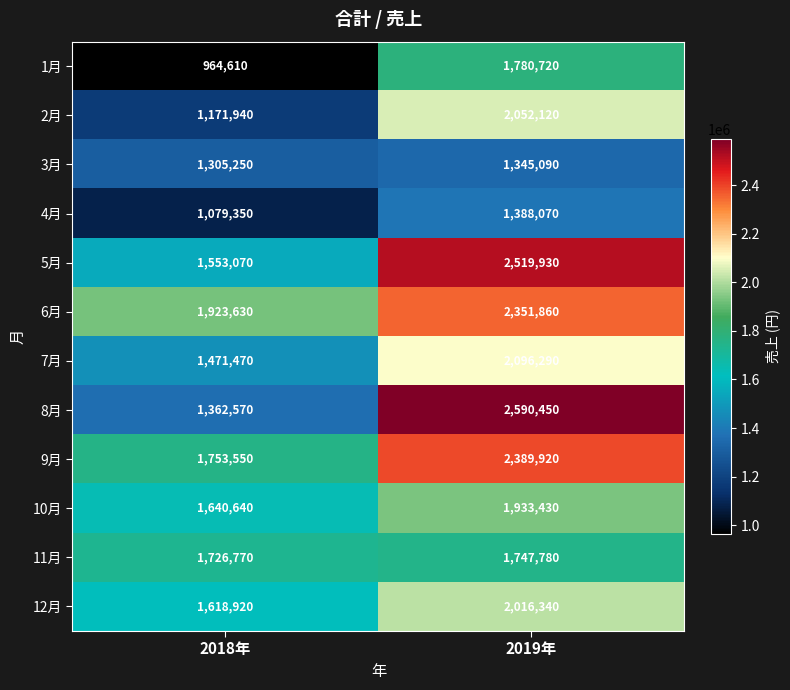

What is the greatest value displayed?

2590450